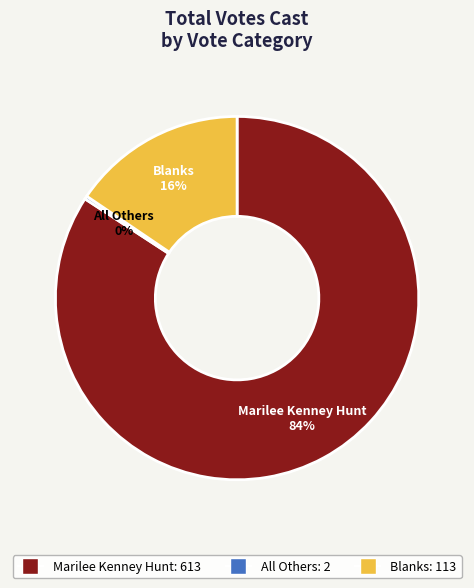

To the nearest percent, what portion does Marilee Kenney Hunt represent?

84%